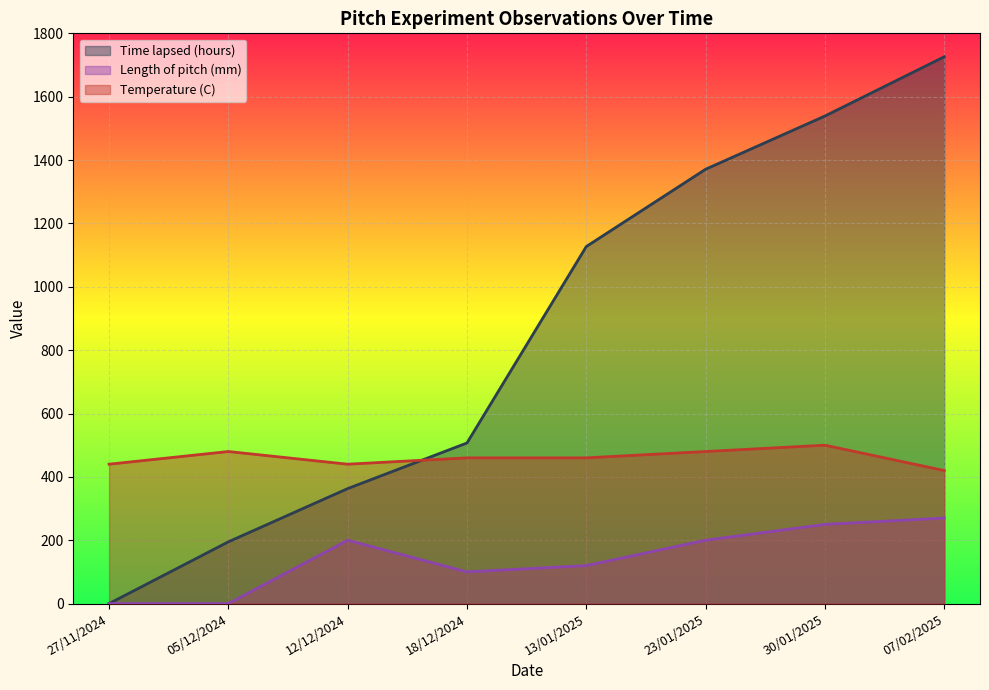

How many lines are shown in the chart?

3